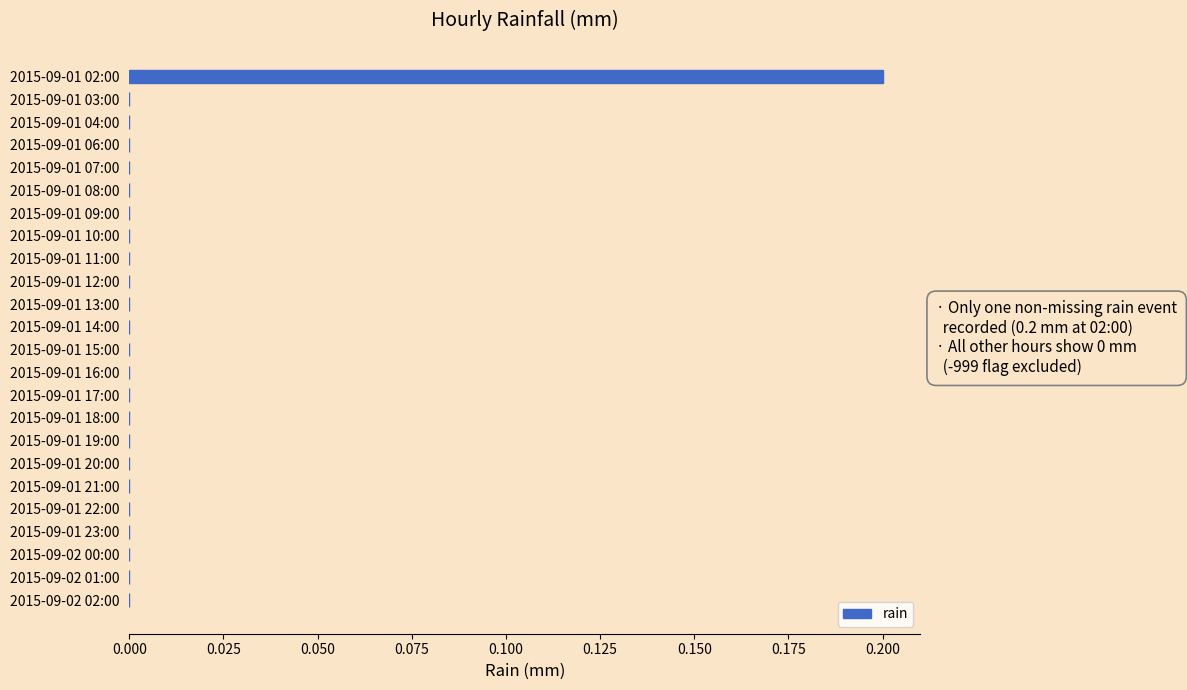

Reading top to bottom, transcribe all the data shown in this chart.

2015-09-01 02:00=0.2	2015-09-01 03:00=0.0	2015-09-01 04:00=0.0	2015-09-01 06:00=0.0	2015-09-01 07:00=0.0	2015-09-01 08:00=0.0	2015-09-01 09:00=0.0	2015-09-01 10:00=0.0	2015-09-01 11:00=0.0	2015-09-01 12:00=0.0	2015-09-01 13:00=0.0	2015-09-01 14:00=0.0	2015-09-01 15:00=0.0	2015-09-01 16:00=0.0	2015-09-01 17:00=0.0	2015-09-01 18:00=0.0	2015-09-01 19:00=0.0	2015-09-01 20:00=0.0	2015-09-01 21:00=0.0	2015-09-01 22:00=0.0	2015-09-01 23:00=0.0	2015-09-02 00:00=0.0	2015-09-02 01:00=0.0	2015-09-02 02:00=0.0